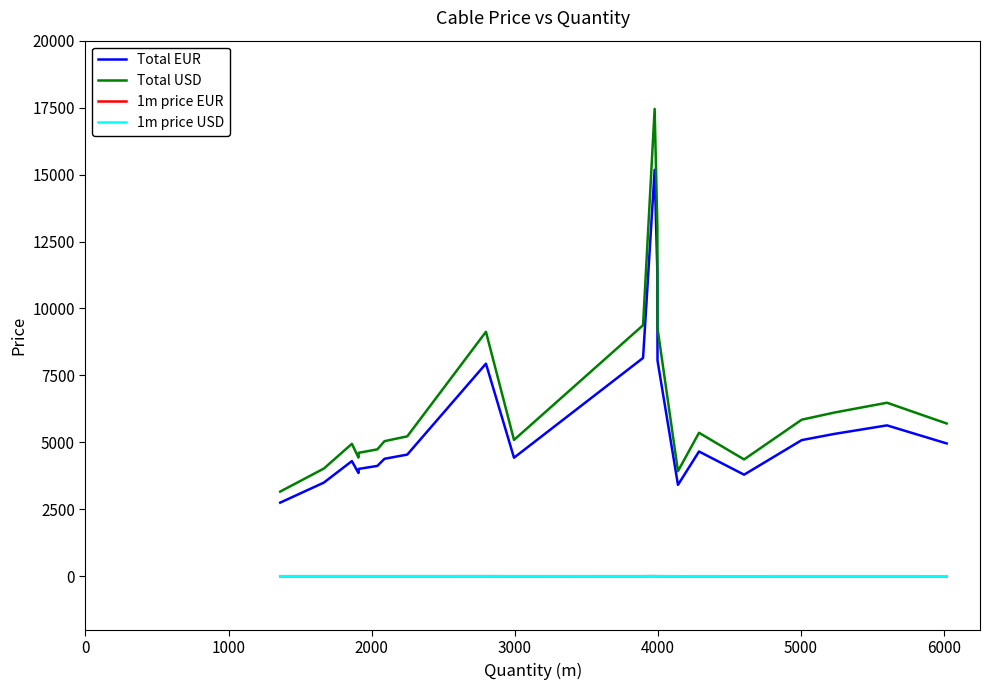

What is the average value of the 1m price EUR series?

1.8